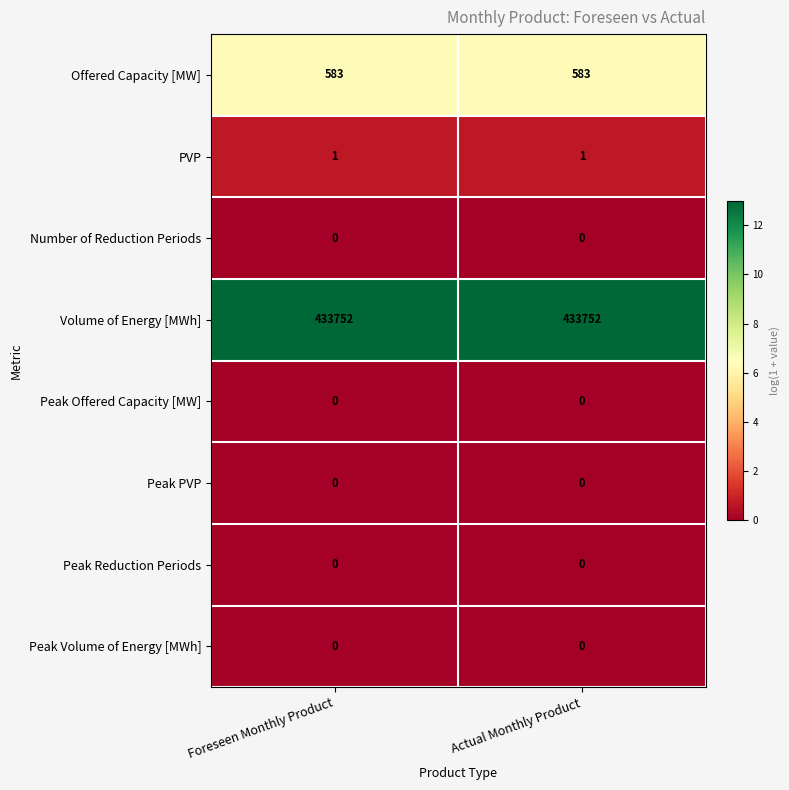

Reading right to left, what are all the values shown in this chart?

Offered Capacity [MW]: Actual Monthly Product=583	Foreseen Monthly Product=583
PVP: Actual Monthly Product=1	Foreseen Monthly Product=1
Number of Reduction Periods: Actual Monthly Product=0	Foreseen Monthly Product=0
Volume of Energy [MWh]: Actual Monthly Product=433752	Foreseen Monthly Product=433752
Peak Offered Capacity [MW]: Actual Monthly Product=0	Foreseen Monthly Product=0
Peak PVP: Actual Monthly Product=0	Foreseen Monthly Product=0
Peak Reduction Periods: Actual Monthly Product=0	Foreseen Monthly Product=0
Peak Volume of Energy [MWh]: Actual Monthly Product=0	Foreseen Monthly Product=0